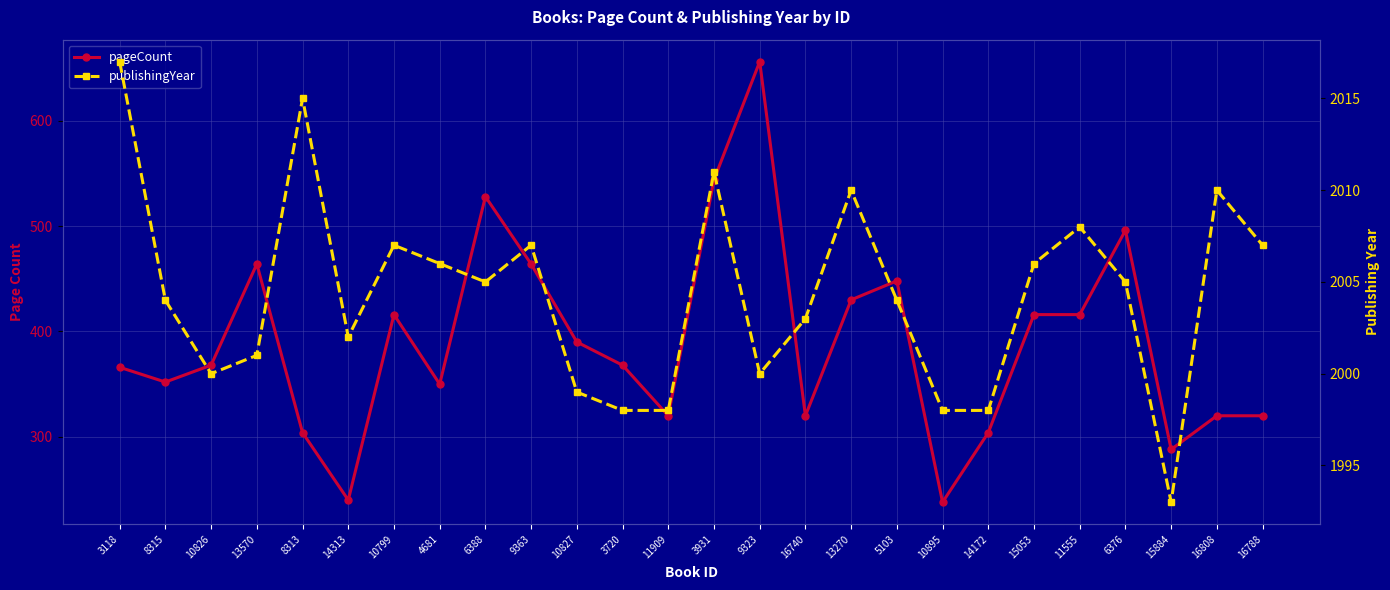

At which category does pageCount reach its first local valley?

8315